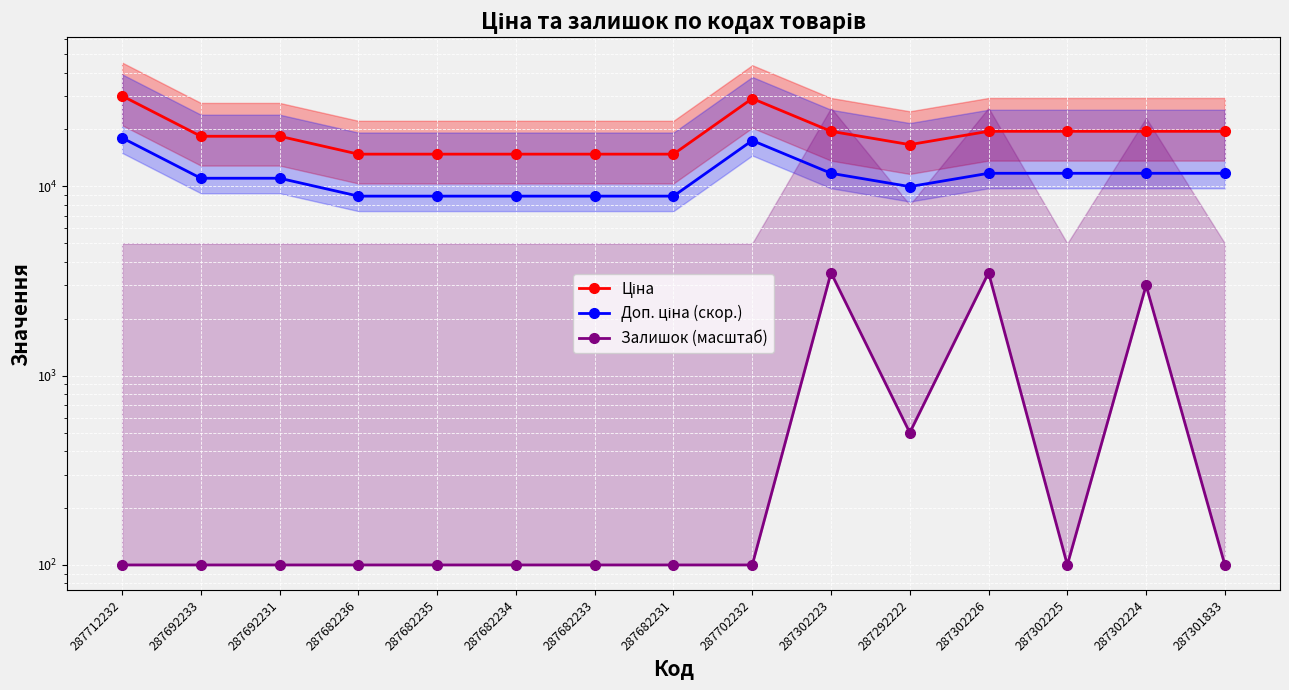

At which label does Доп. ціна (скор.) reach its minimum?

287682236